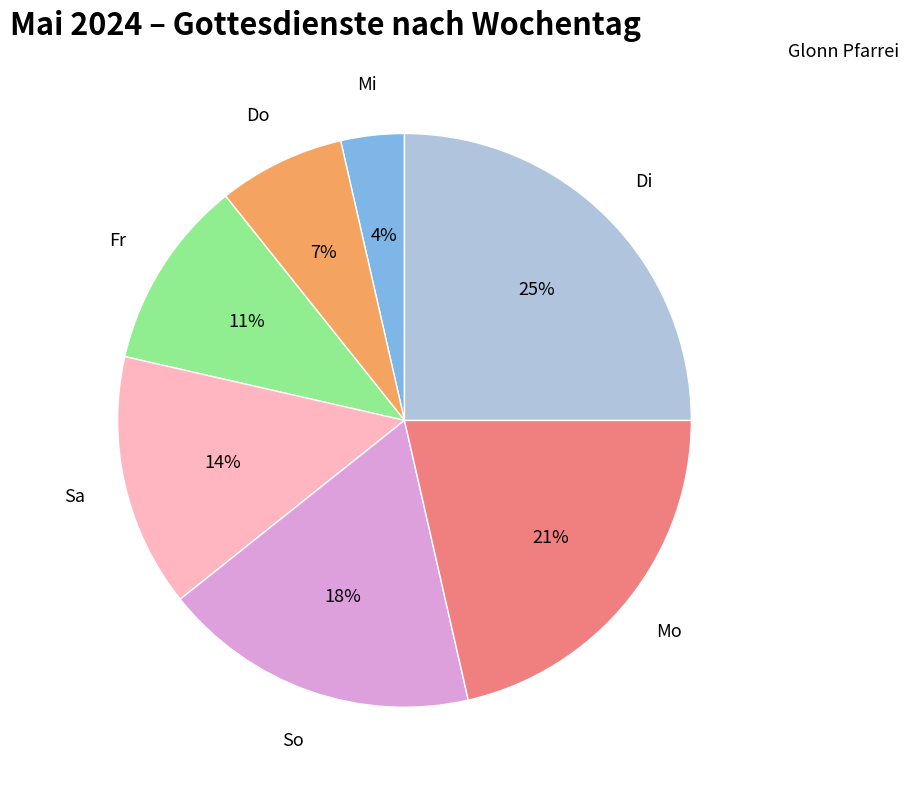

Count the number of slices in the pie.

7